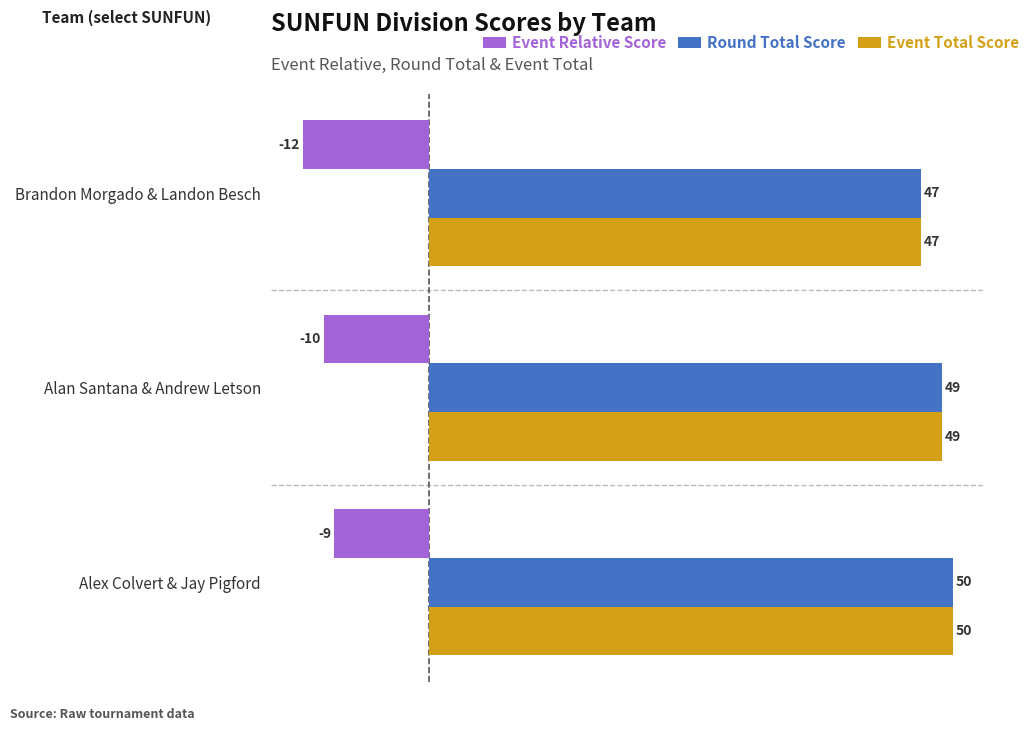

Which label corresponds to the smallest value in the chart?

Brandon Morgado & Landon Besch